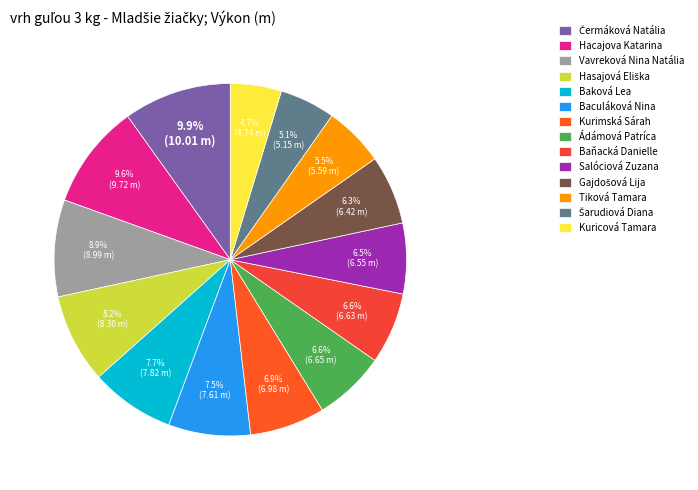

Is the sum of Hasajová Eliška and Tiková Tamara greater than half?

No